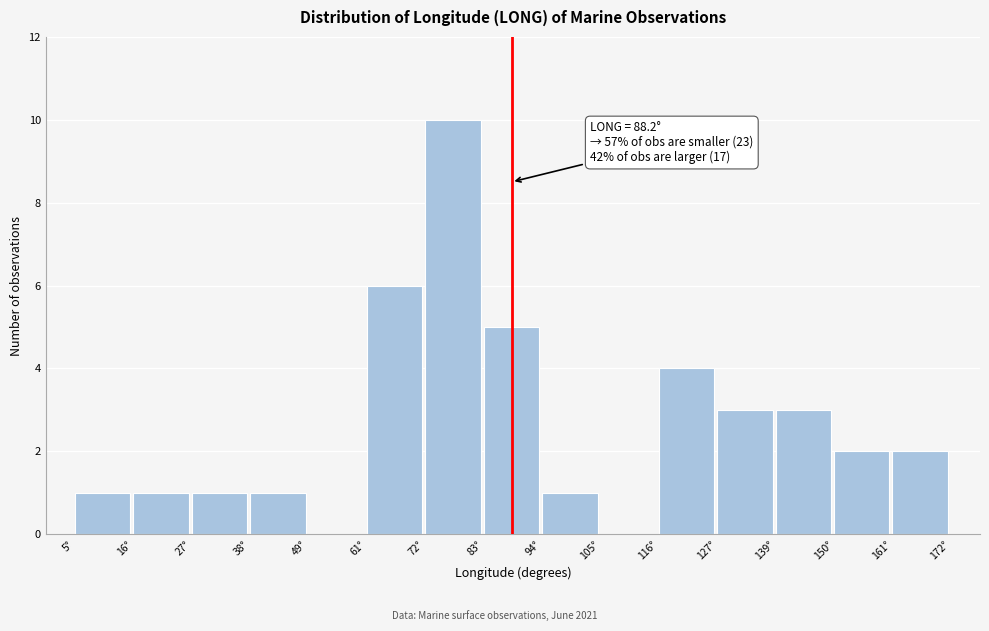

Over which range of the x-axis is the bar tallest?

72 to 82